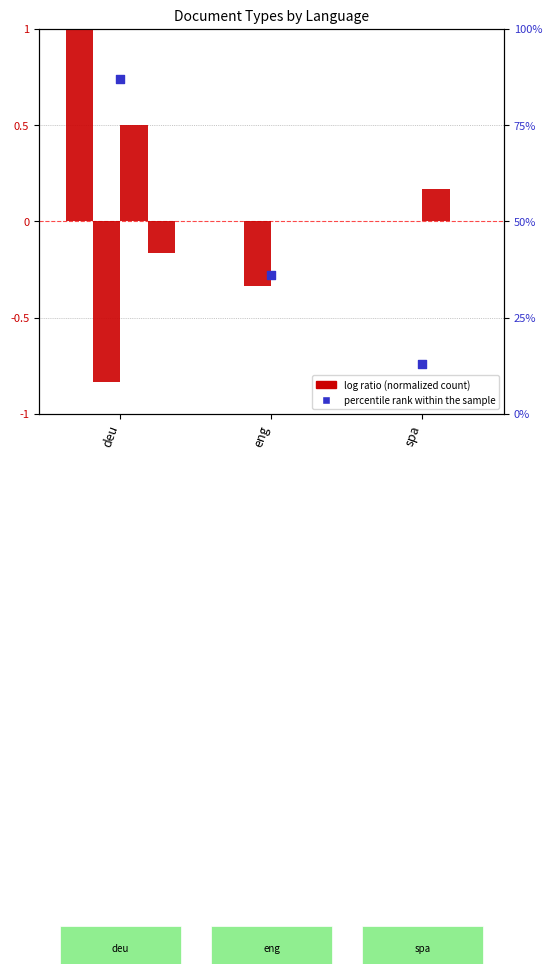

At how many categories does at least one series exceed 28?

2